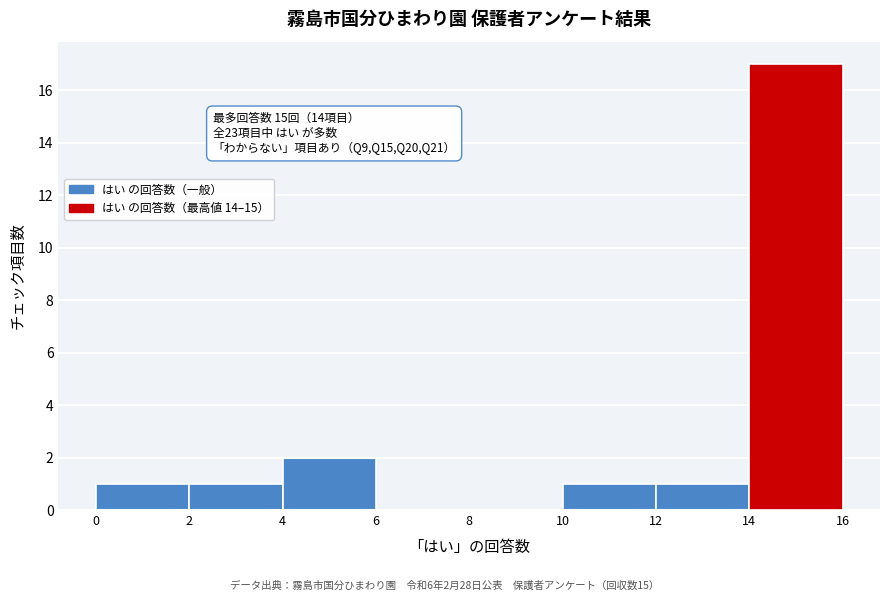

Which range on the x-axis has the tallest bar?

14 to 16